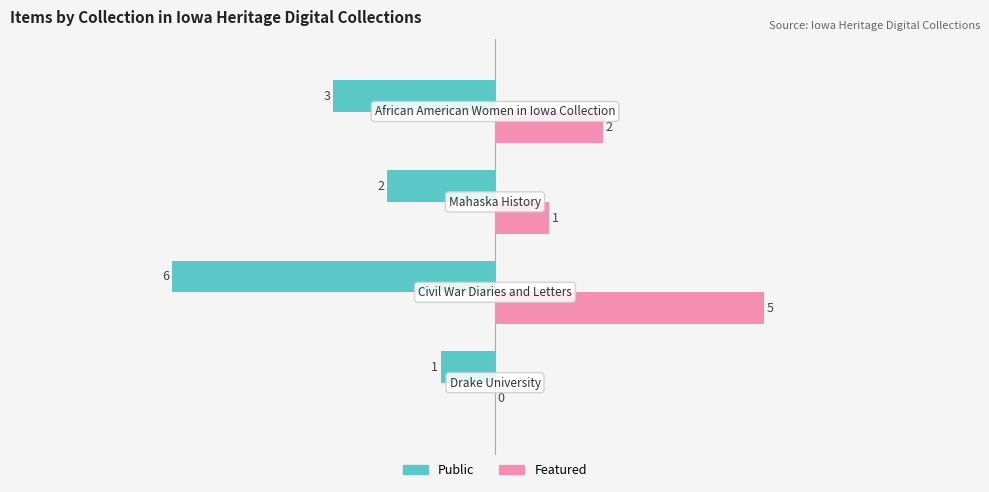

What is the average value of the Featured series?

2